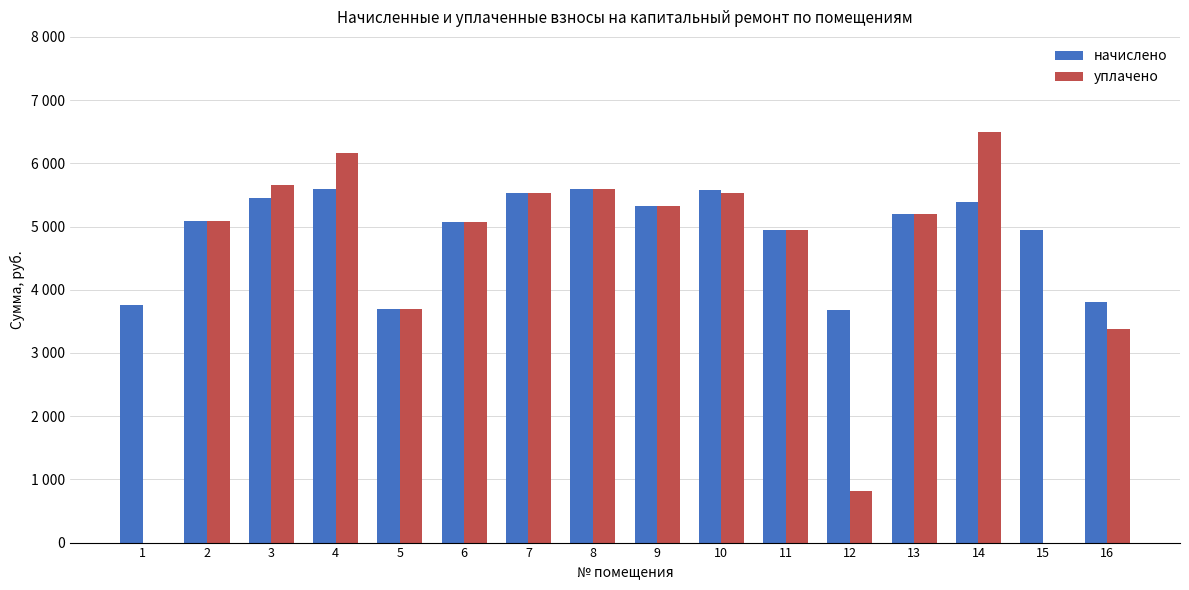

What are all the series names shown in the legend?

начислено, уплачено